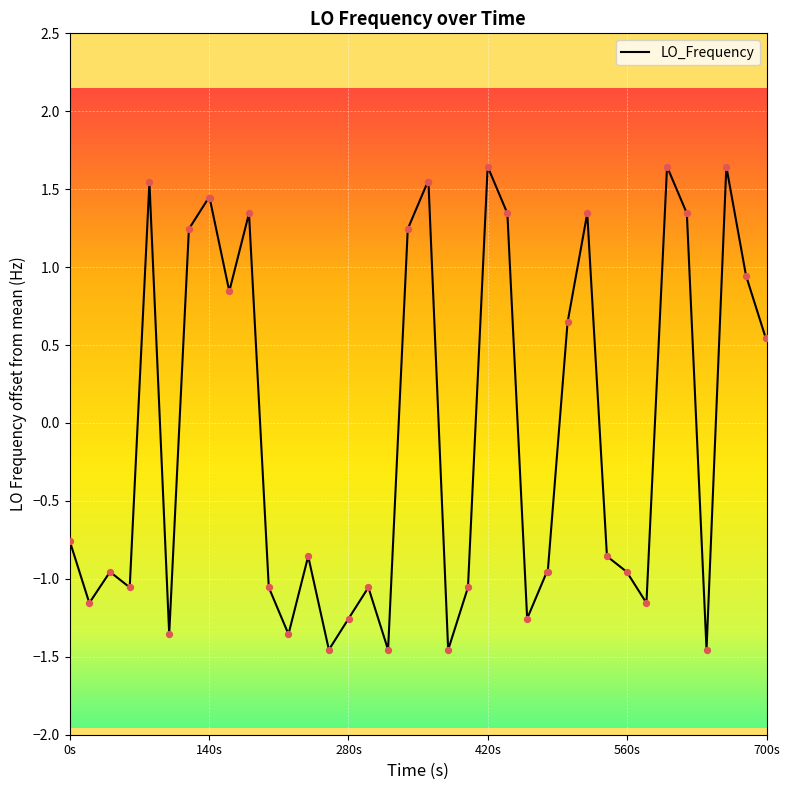

What is the difference between the maximum and minimum values?

3.1